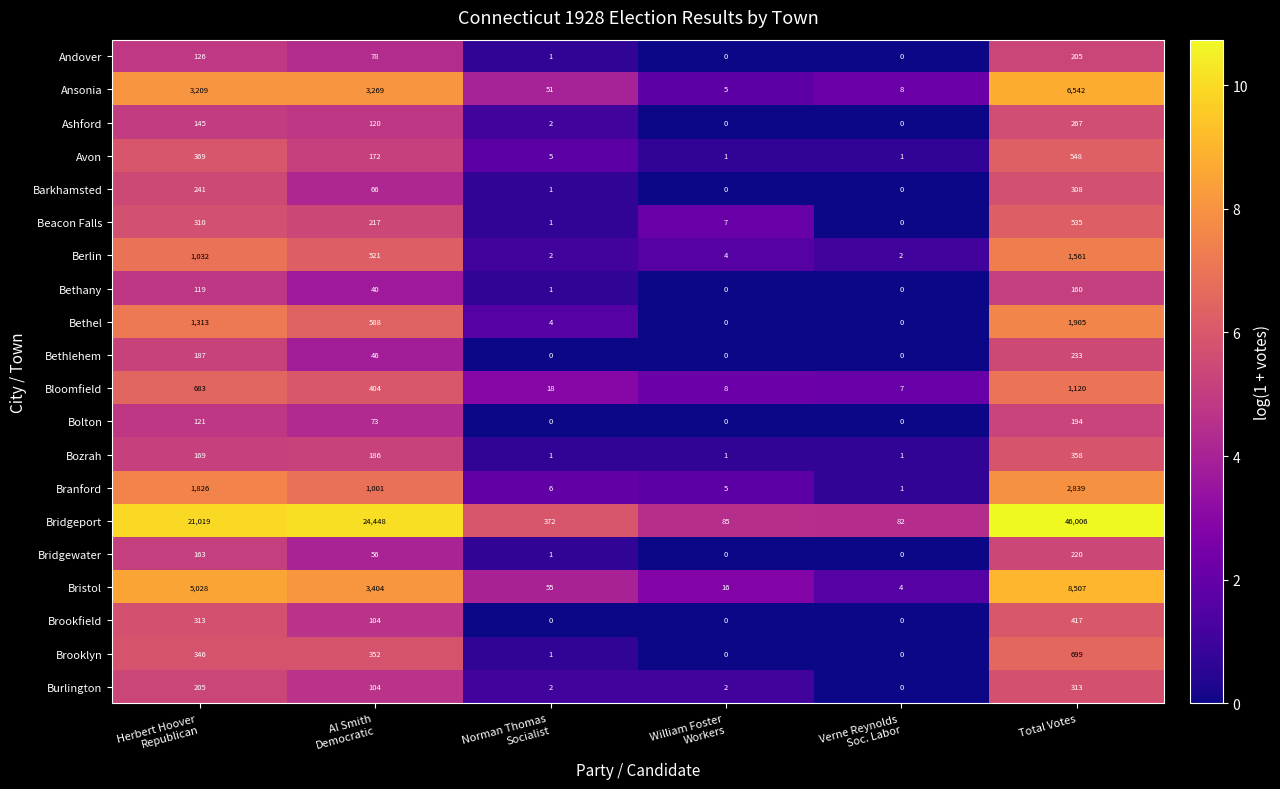

What is the difference between the highest and lowest values at Verne Reynolds
Soc. Labor?

82